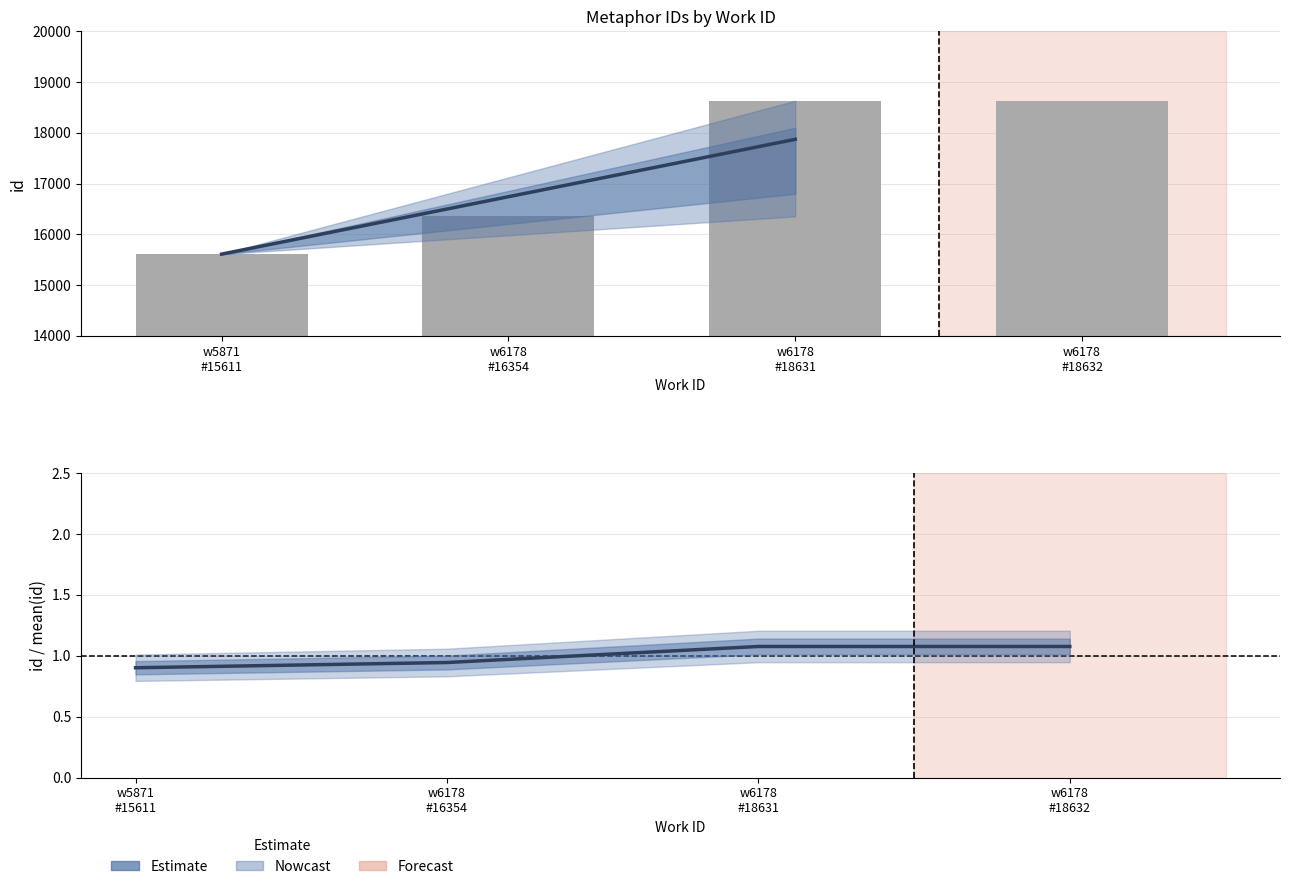

What is the sum of all values?

69228